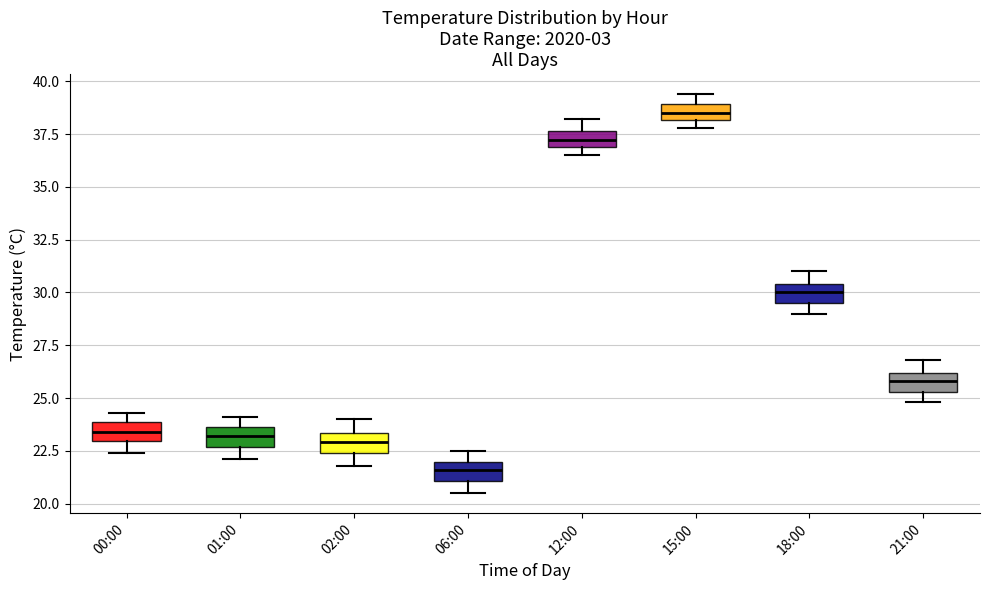

Where is the lower edge of the box for 15:00 on the y-axis? The values are not printed on the chart, so give them approximately, as read against the axis.

38.0